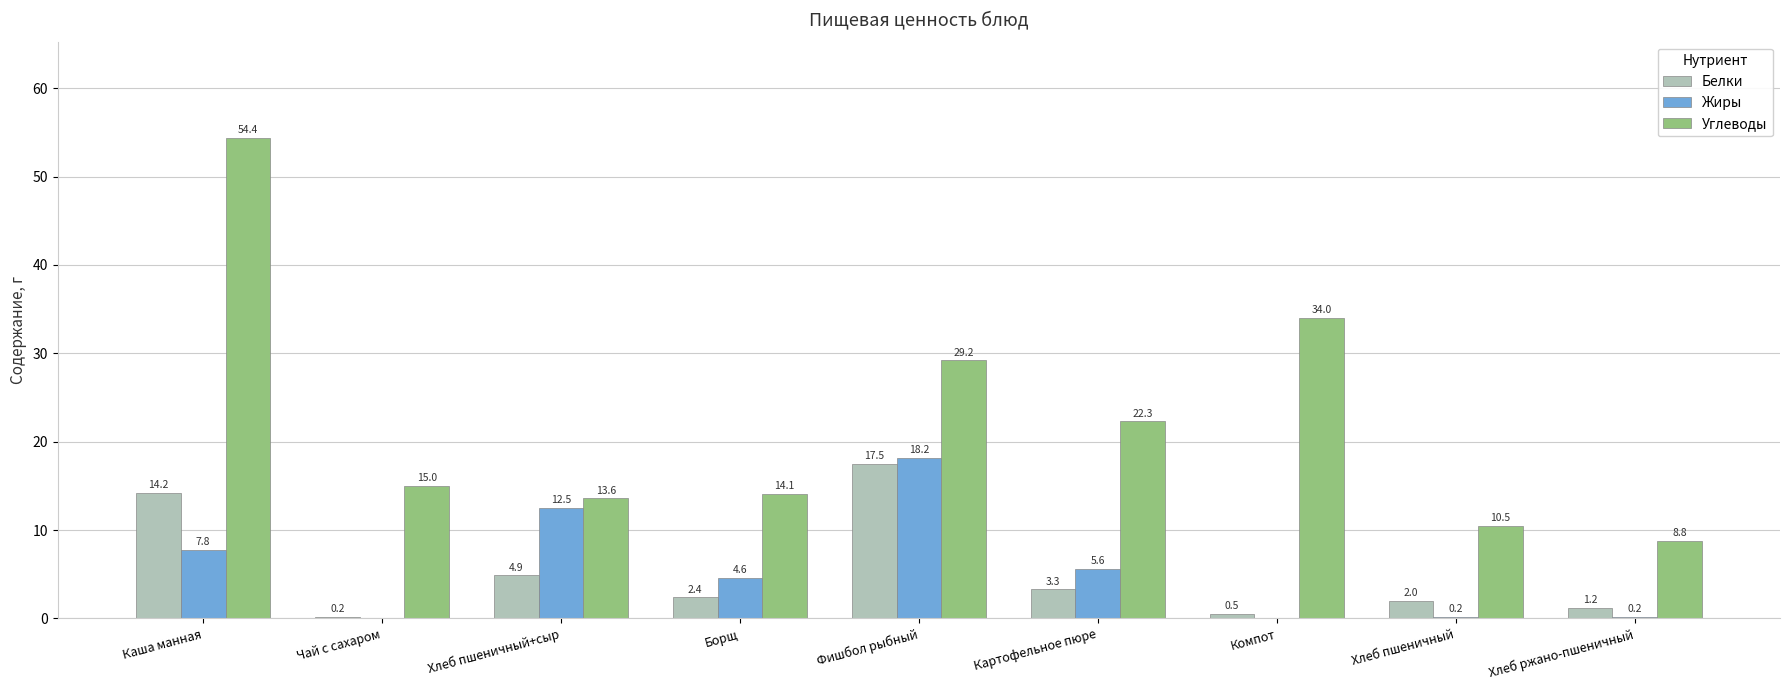

At which label is Углеводы closest to 31?

Фишбол рыбный